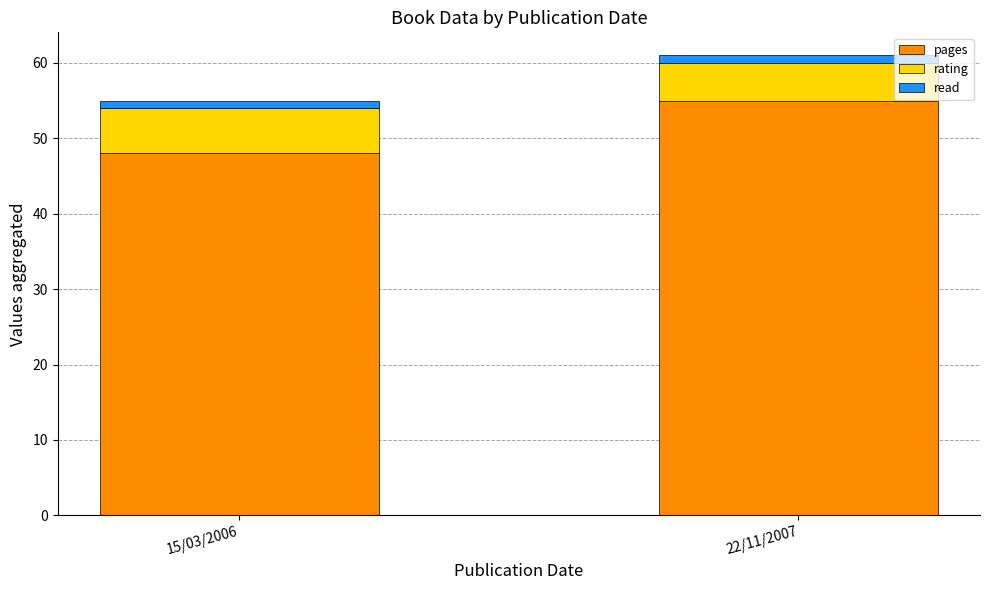

The value of pages at 22/11/2007 is 28. True or false?

False